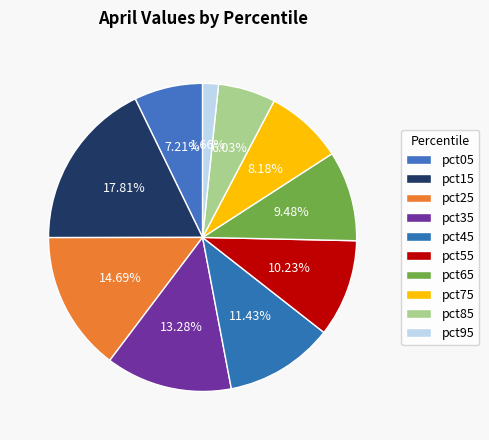

To the nearest percent, what is the combined percentage of pct45 and pct55?

22%